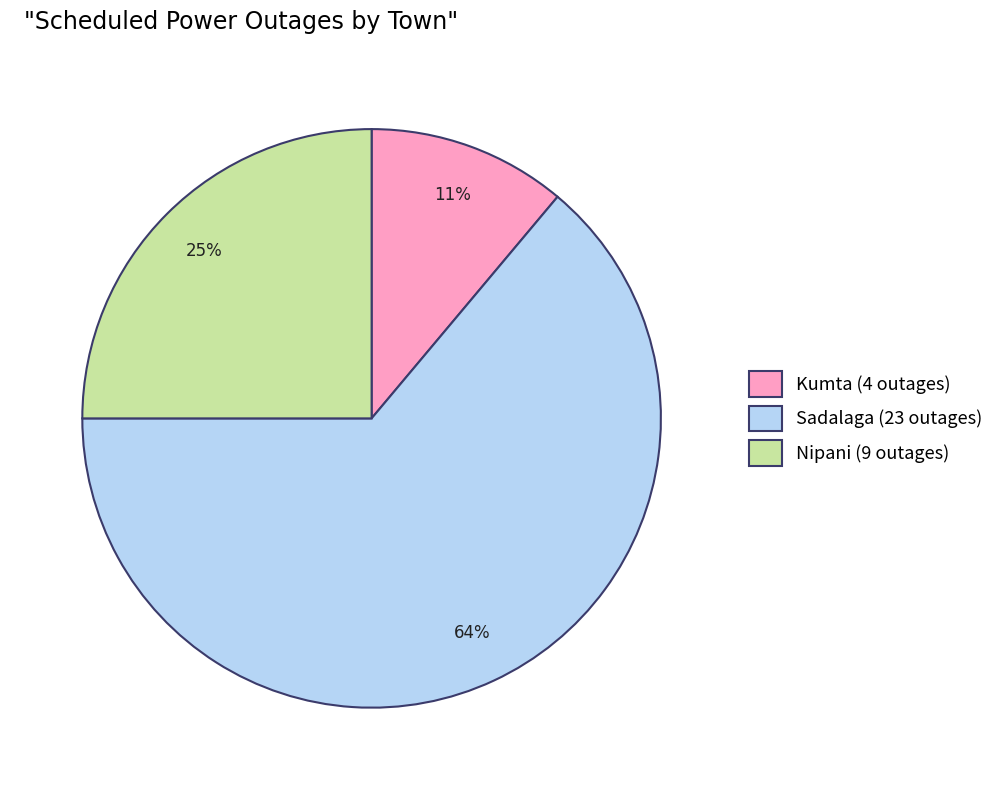

Combined, do Kumta (4 outages) and Nipani (9 outages) account for over 50%?

No